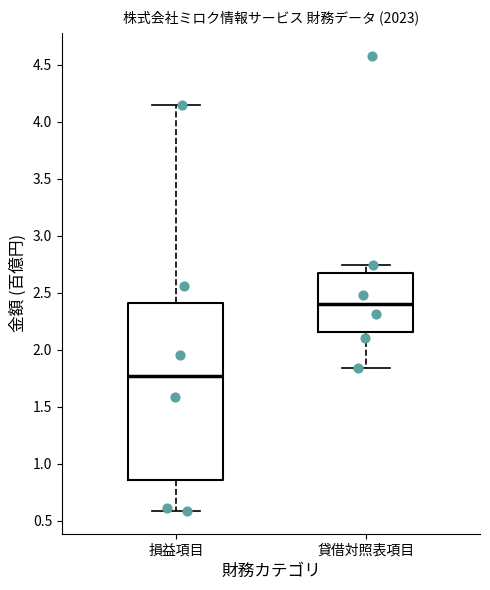

Reading left to right, transcribe this box plot: for each box, give where its median line is, the range the box spans, and where its two whiskers end, as read against the y-axis. The values are not printed on the chart, so give them approximately, as read against the axis.

損益項目: median 1.75, box 0.85 to 2.40, whiskers 0.60 to 4.15
貸借対照表項目: median 2.40, box 2.15 to 2.70, whiskers 1.85 to 2.75